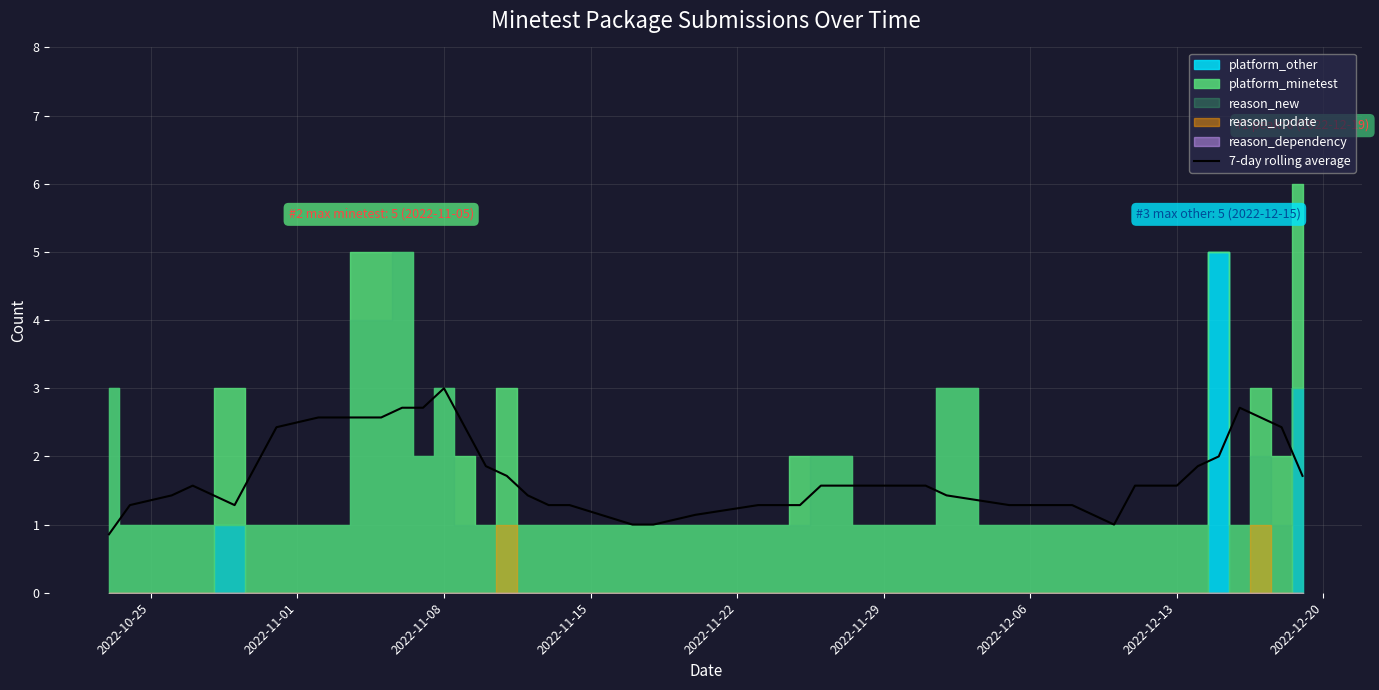

Reading right to left, list all the values displayed in this chart.

1.7	2.4	2.6	2.7	2.0	1.9	1.6	1.6	1.0	1.3	1.3	1.3	1.4	1.6	1.6	1.6	1.3	1.3	1.3	1.1	1.0	1.0	1.3	1.3	1.4	1.7	1.9	2.4	3.0	2.7	2.7	2.6	2.6	2.4	1.9	1.3	1.6	1.4	1.3	0.9